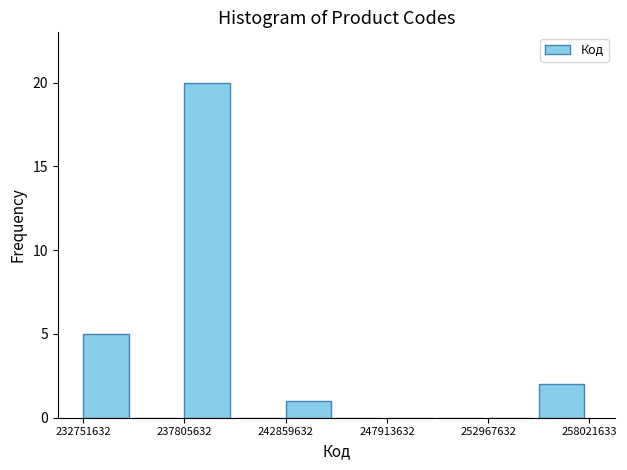

Read against the x-axis, roughly where is the centre of the tallest bar?

239000000